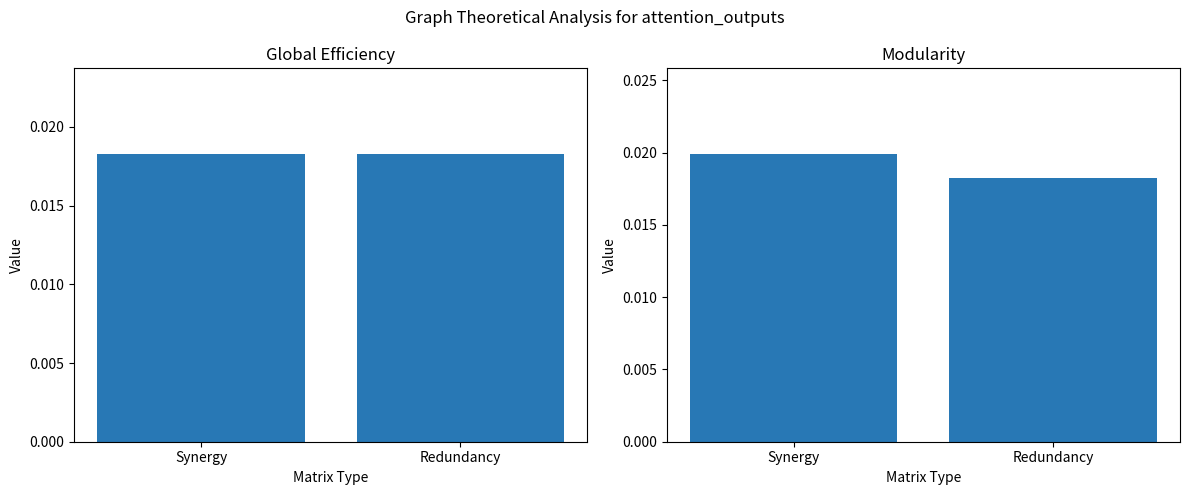

Rank the categories by Modularity value from highest to lowest.

Synergy, Redundancy